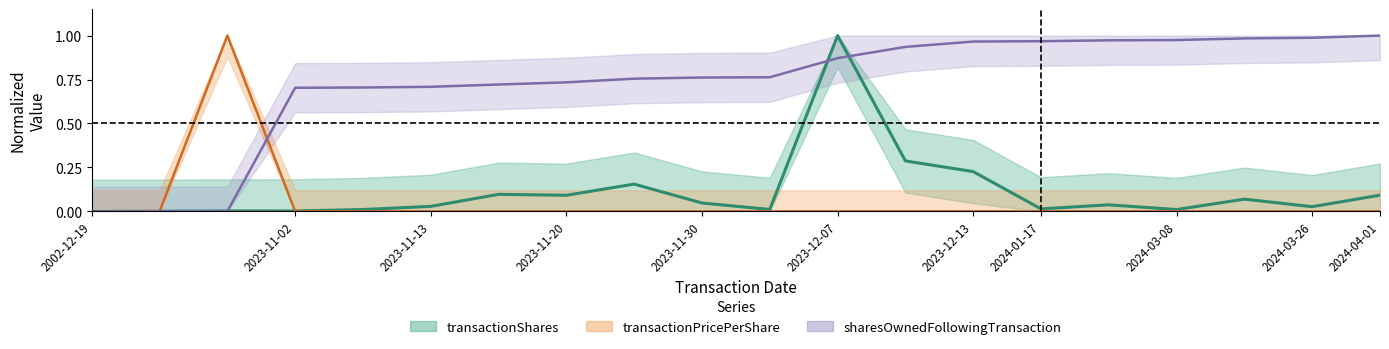

List the series in order of their peak value, highest first.

transactionShares, transactionPricePerShare, sharesOwnedFollowingTransaction